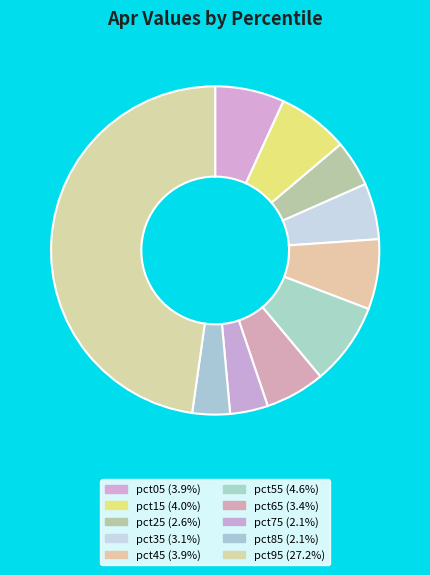

Is pct05 the majority of the pie?

No